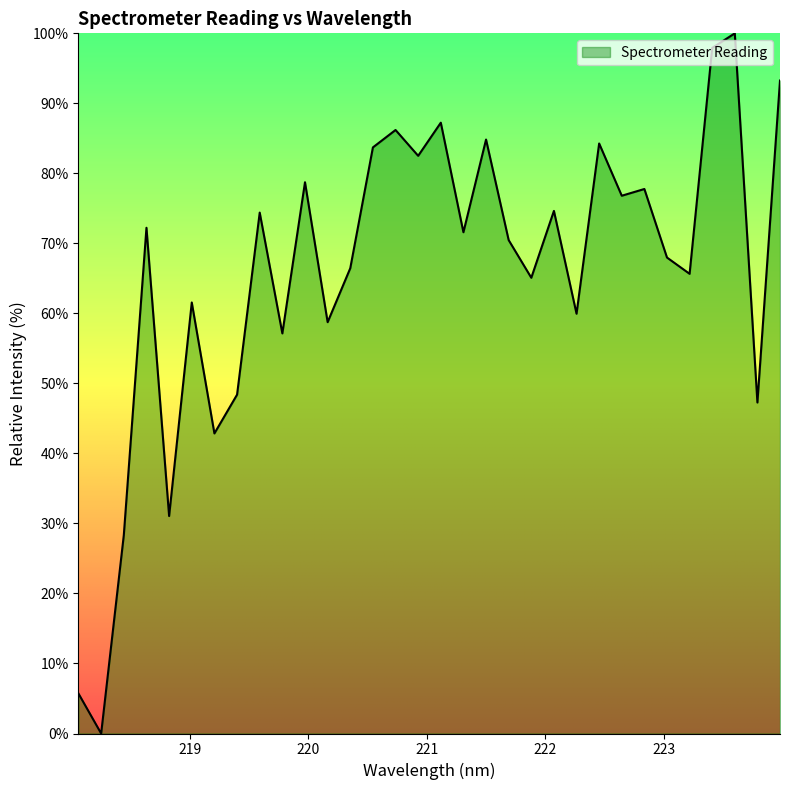

What is the greatest value displayed?

100.0